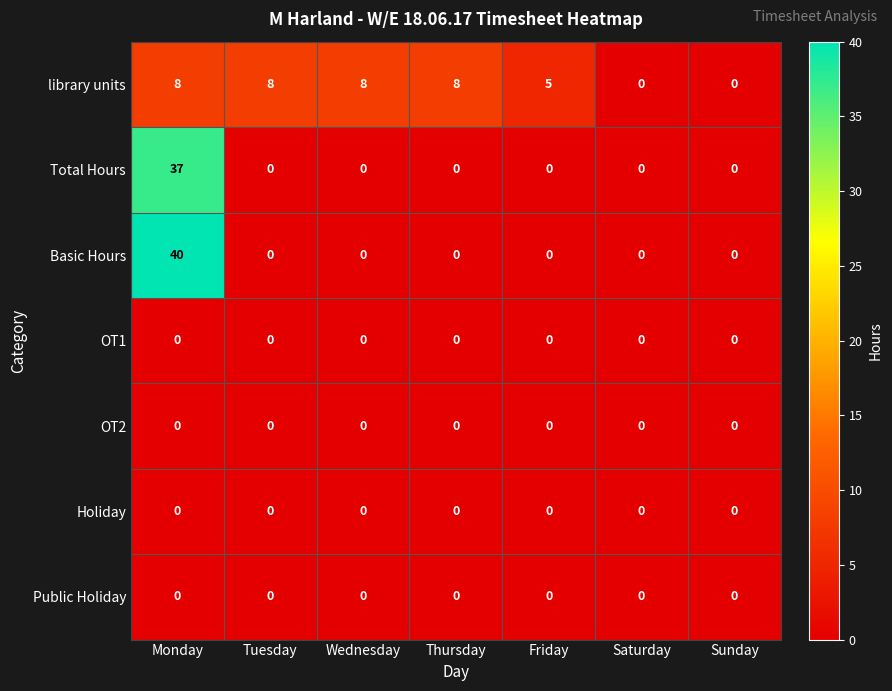

Which series has the largest total across all categories?

Basic Hours